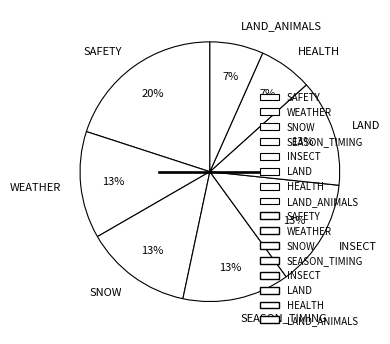

Is it true that HEALTH is 7% of the pie?

True